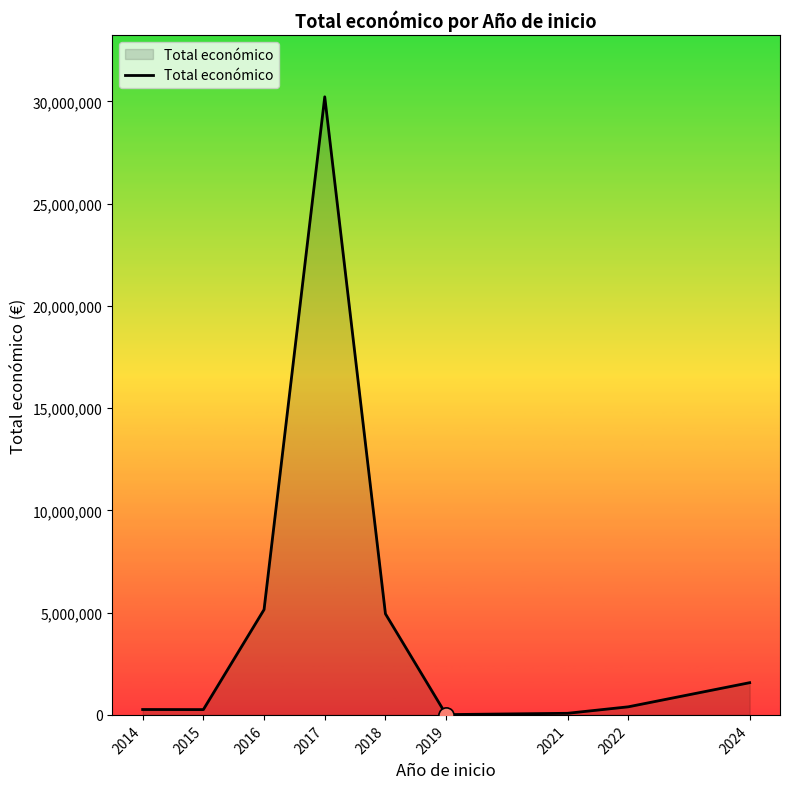

What is the change in value from 2018 to 2019?

-4928237